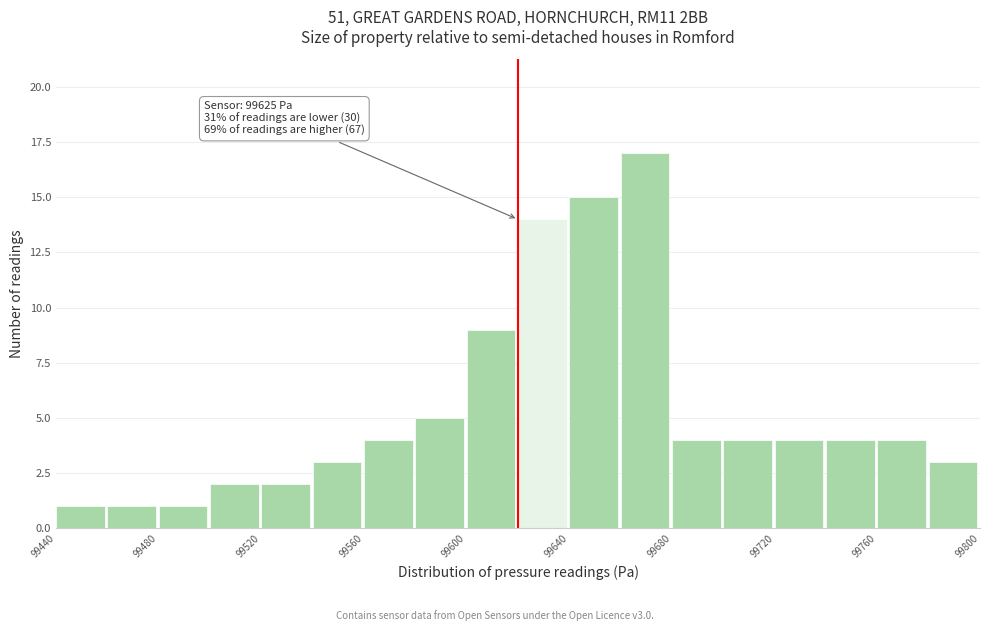

Which range on the x-axis has the tallest bar?

99660 to 99680